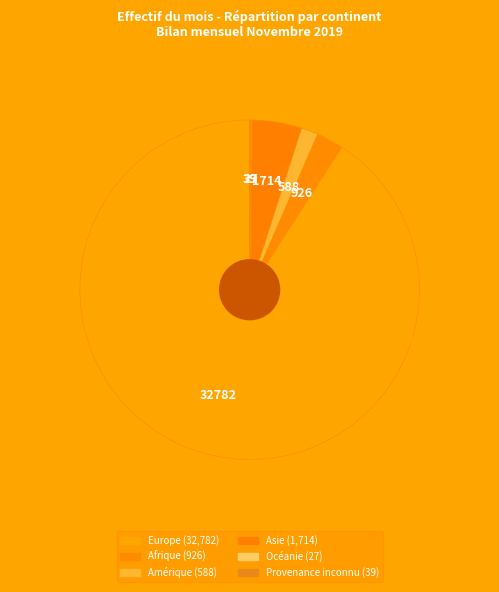

Which slice is the largest?

Europe